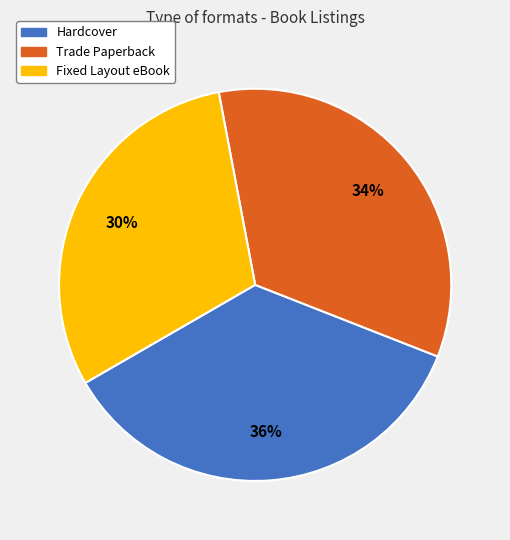

To the nearest percent, what portion does Trade Paperback represent?

34%